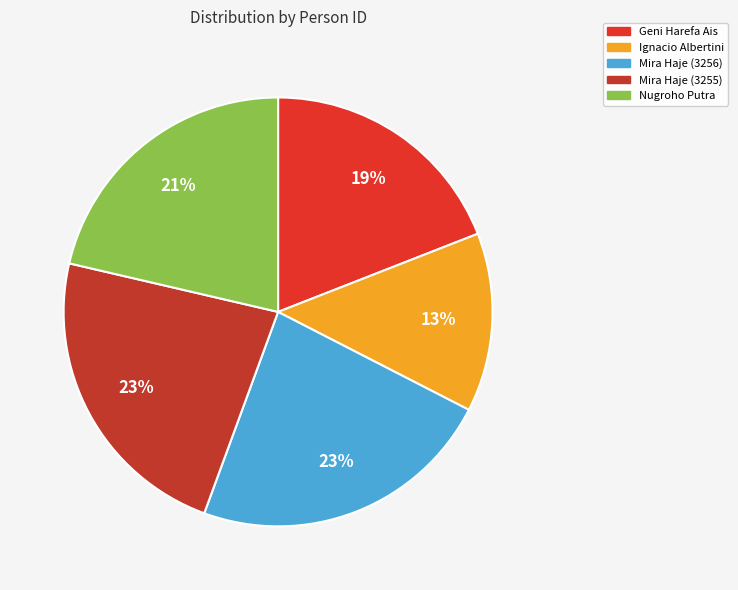

Does Mira Haje (3255) account for over 50% of the chart?

No